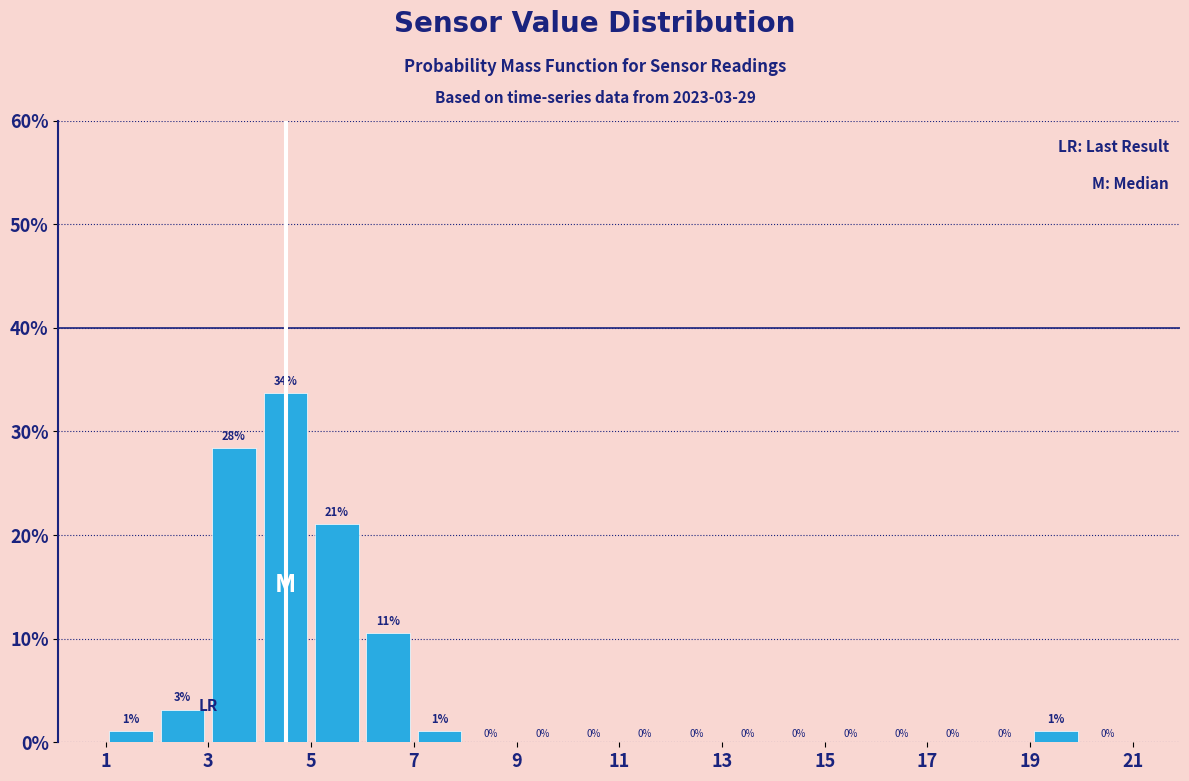

Which range on the x-axis has the tallest bar?

4 to 5